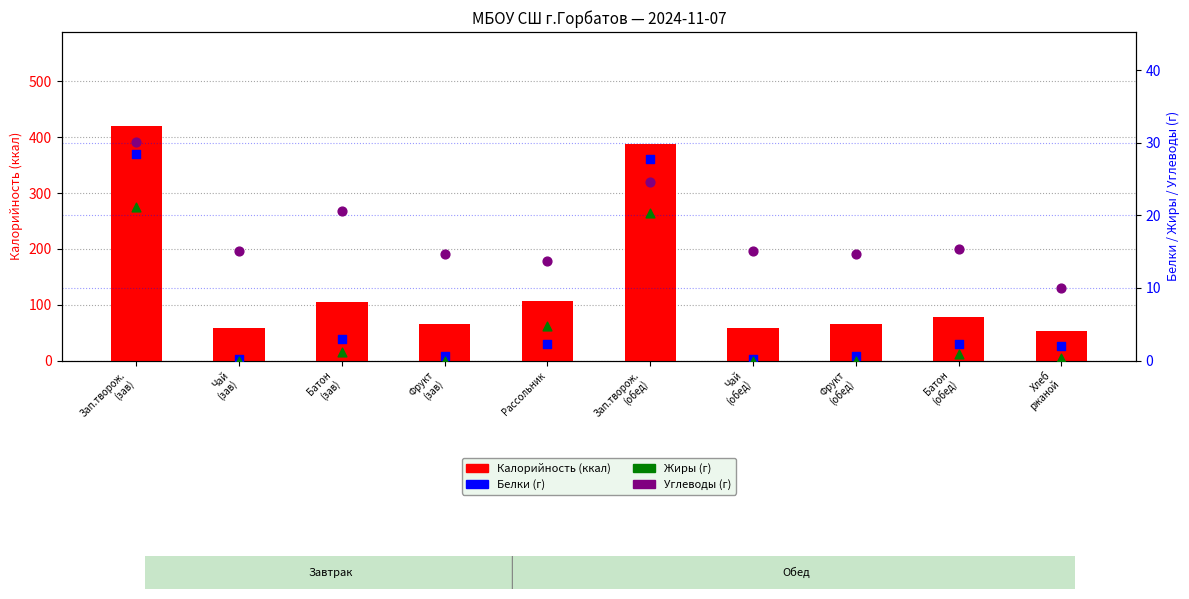

What are all the series names shown in the legend?

Калорийность, Белки, Жиры, Углеводы